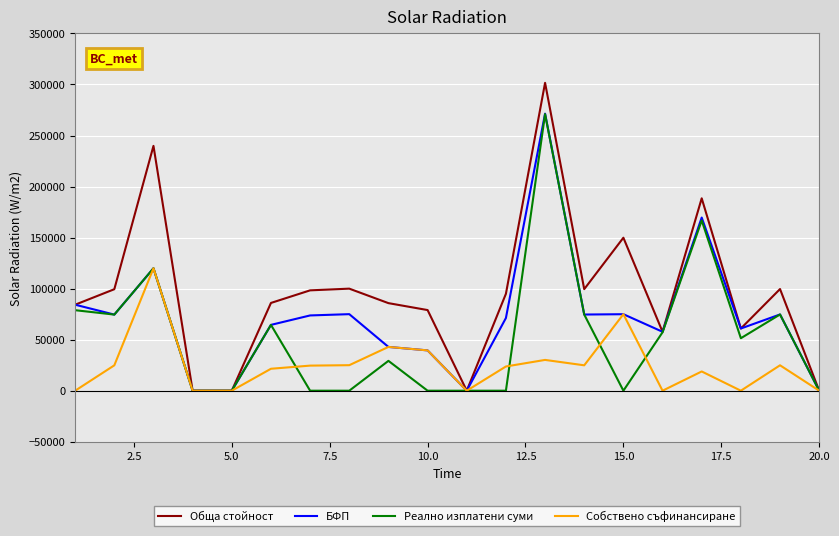

Rank the series by their average value, from highest to lowest.

Обща стойност, БФП, Реално изплатени суми, Собствено съфинансиране